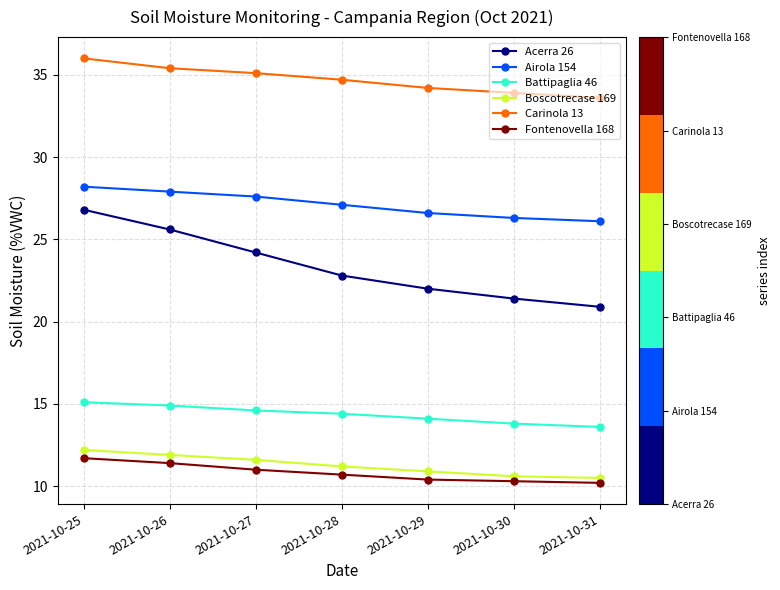

What is the sum of the Boscotrecase 169 values at 2021-10-28 and 2021-10-31?

21.7